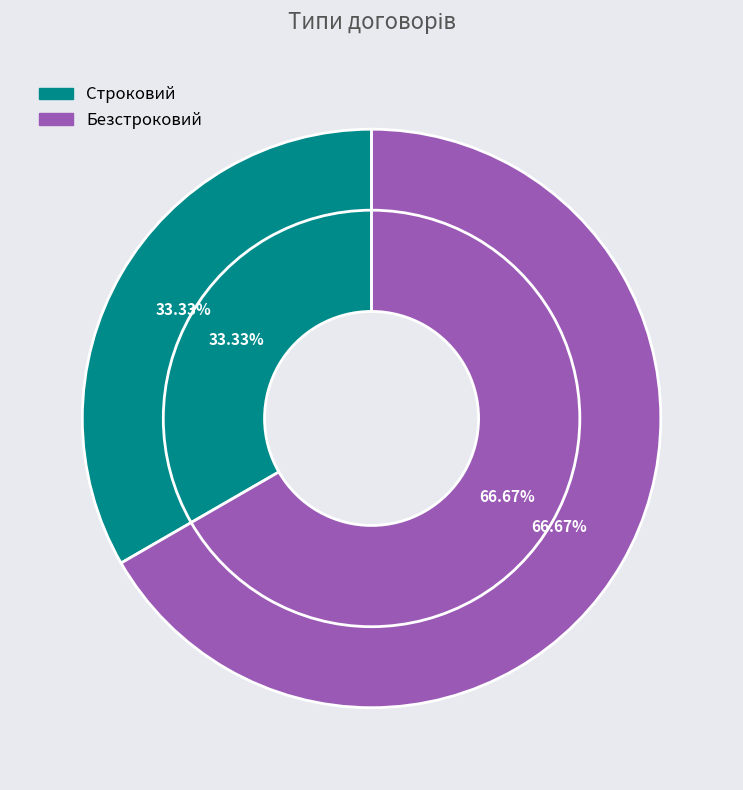

What percentage is the Безстроковий slice, to the nearest percent?

67%